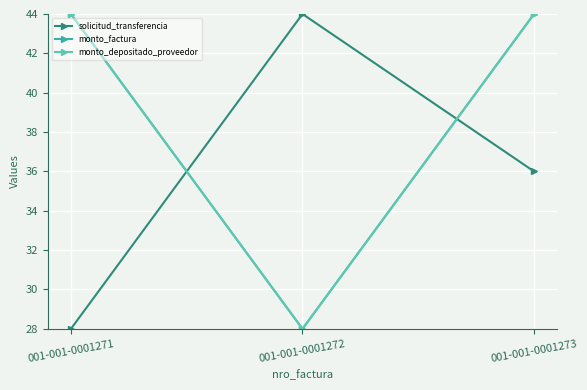

Does the chart have visible grid lines?

Yes